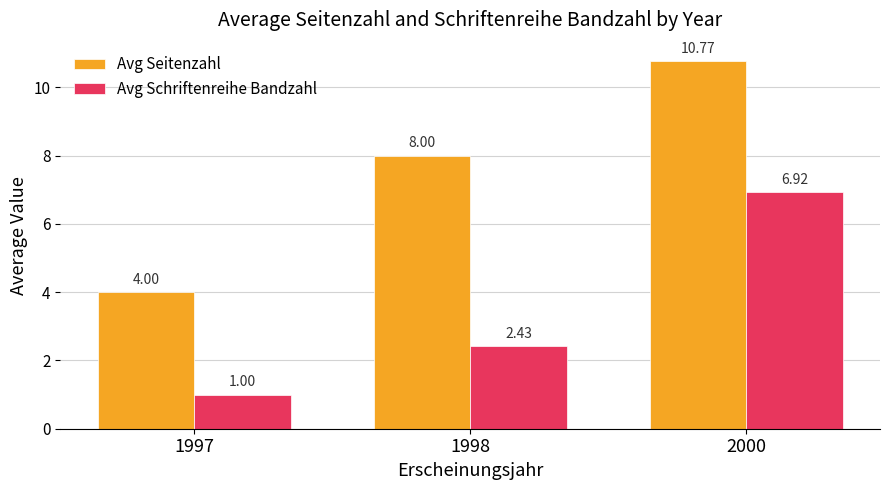

True or false: Avg Seitenzahl has a value of 2.4 at 1997.

False